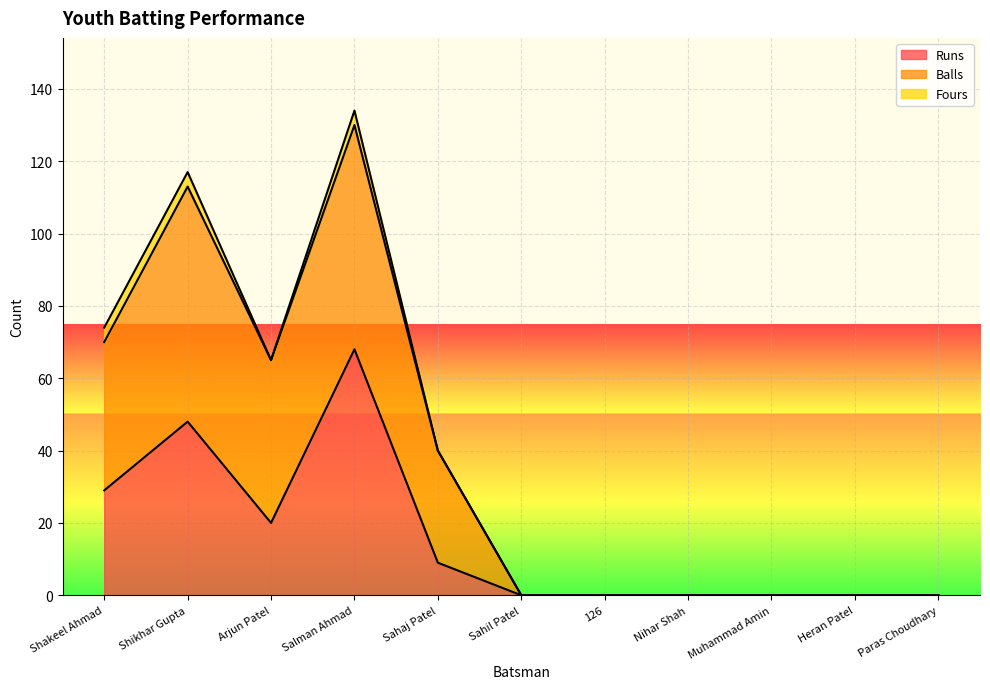

How many lines are shown in the chart?

3